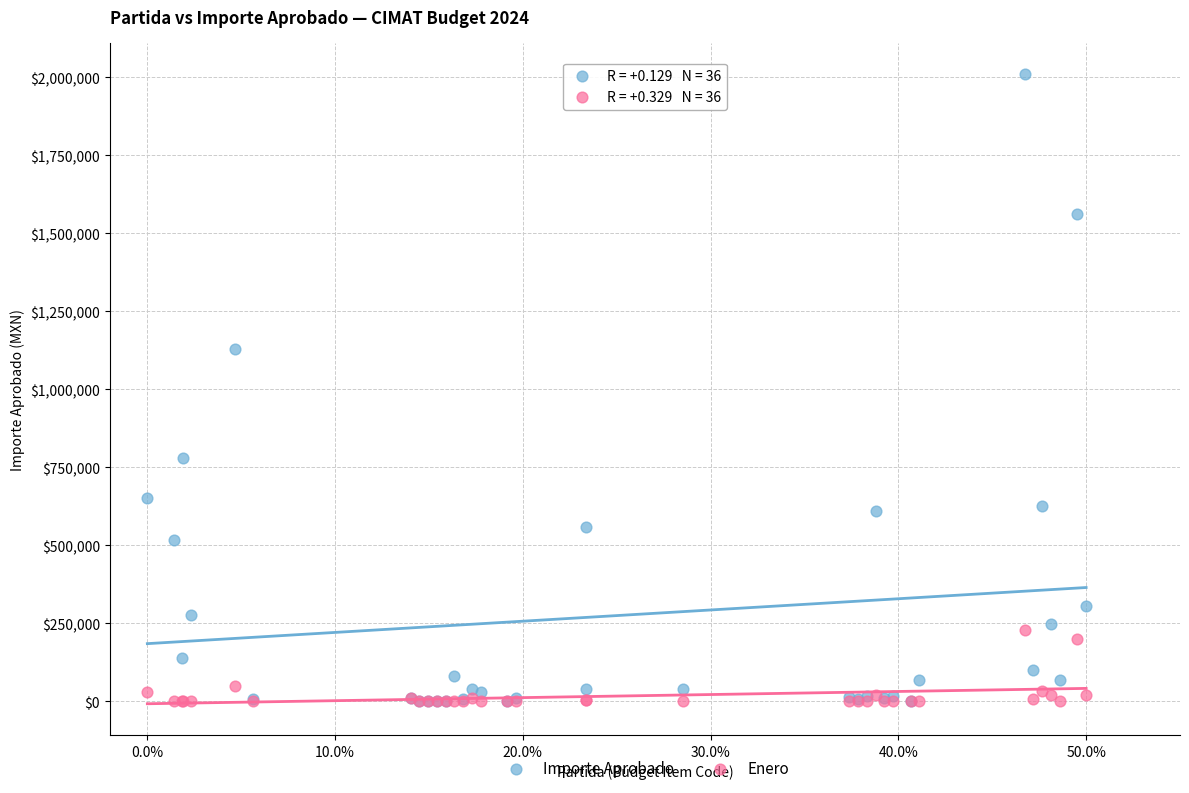

Across all series, what Y value is closest to 1004986?

1128809